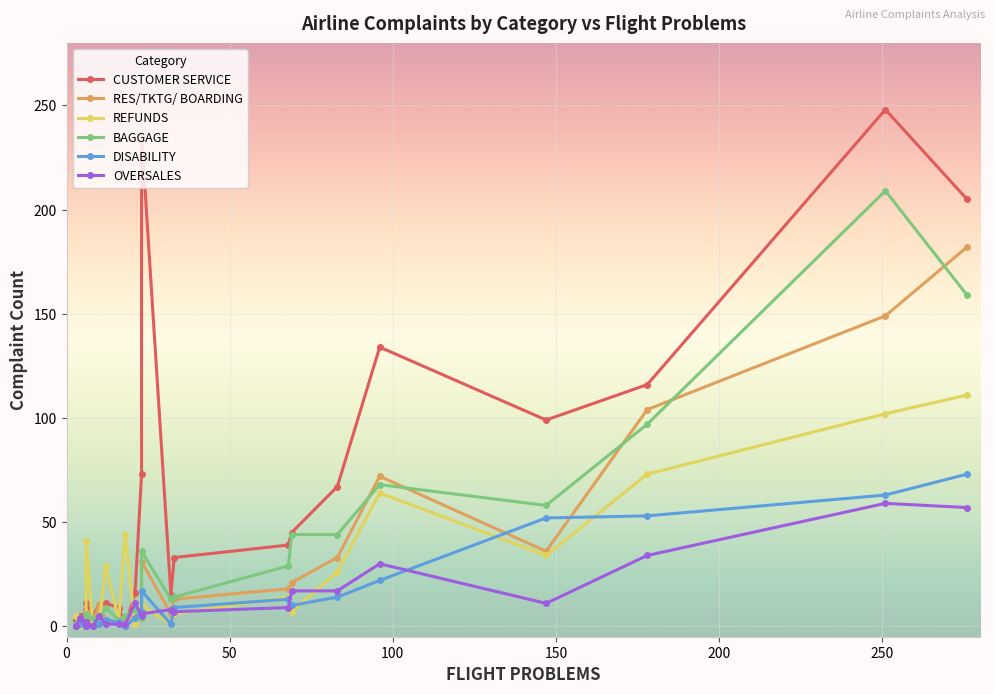

How many interior local valleys does the OVERSALES series have?

5